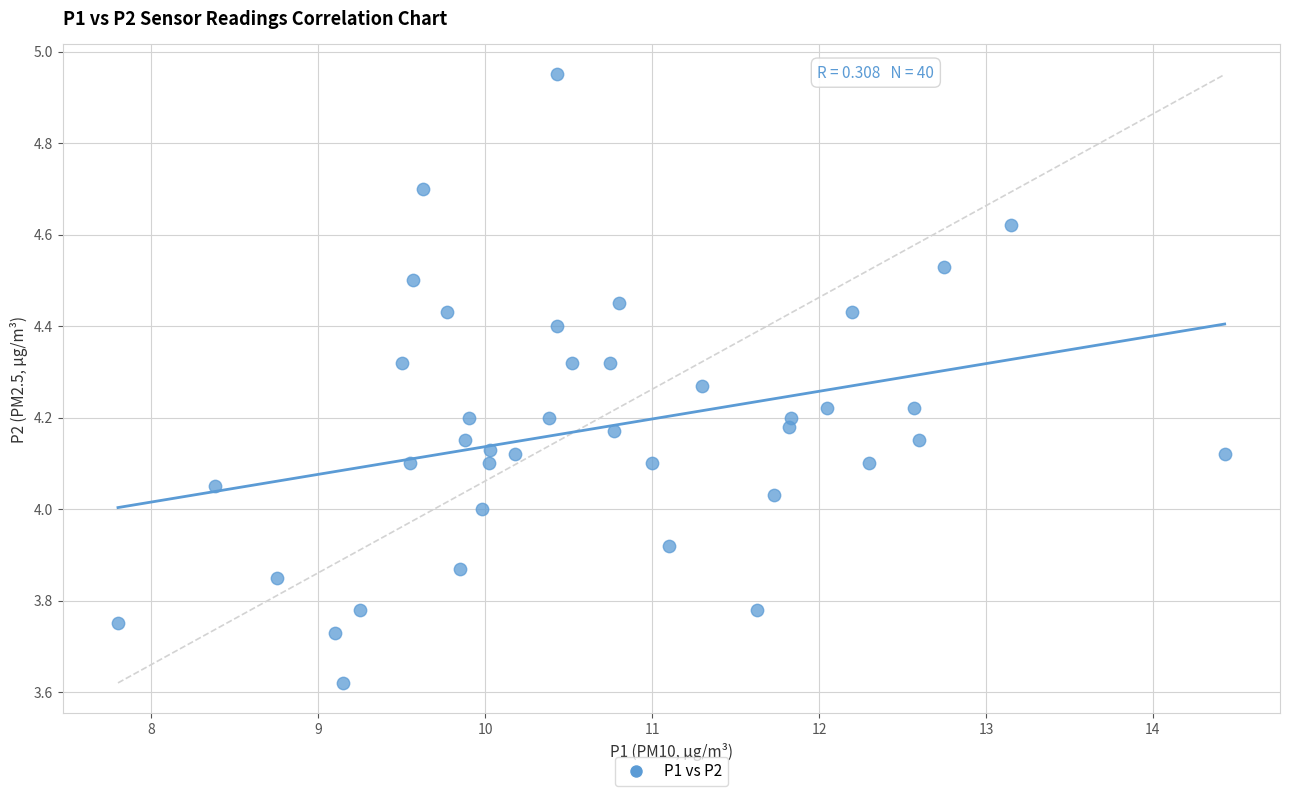

What is the range of X values (max minus min)?

6.6